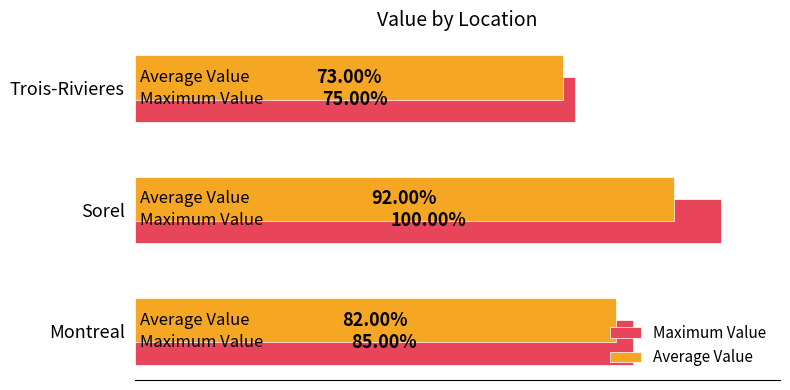

What is the smallest value displayed?

0.7